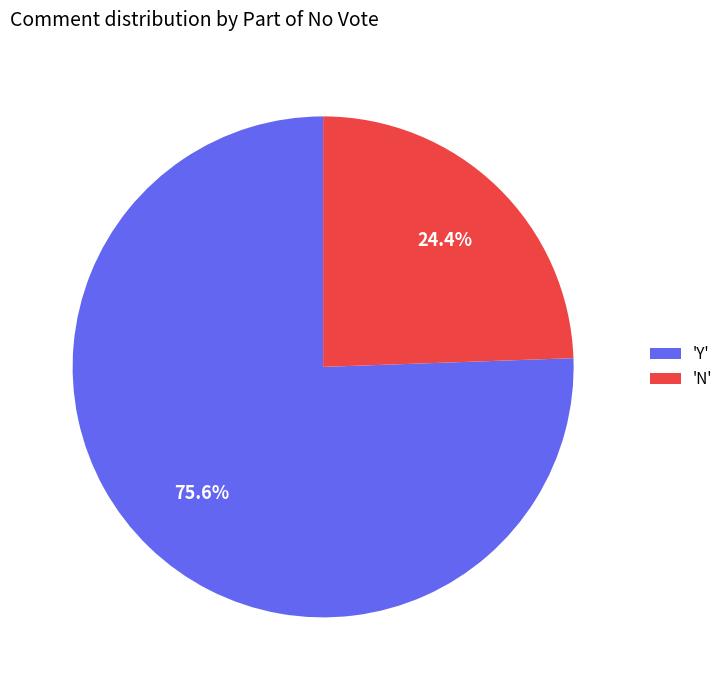

What percentage is NOT represented by 'N'?

75.6%